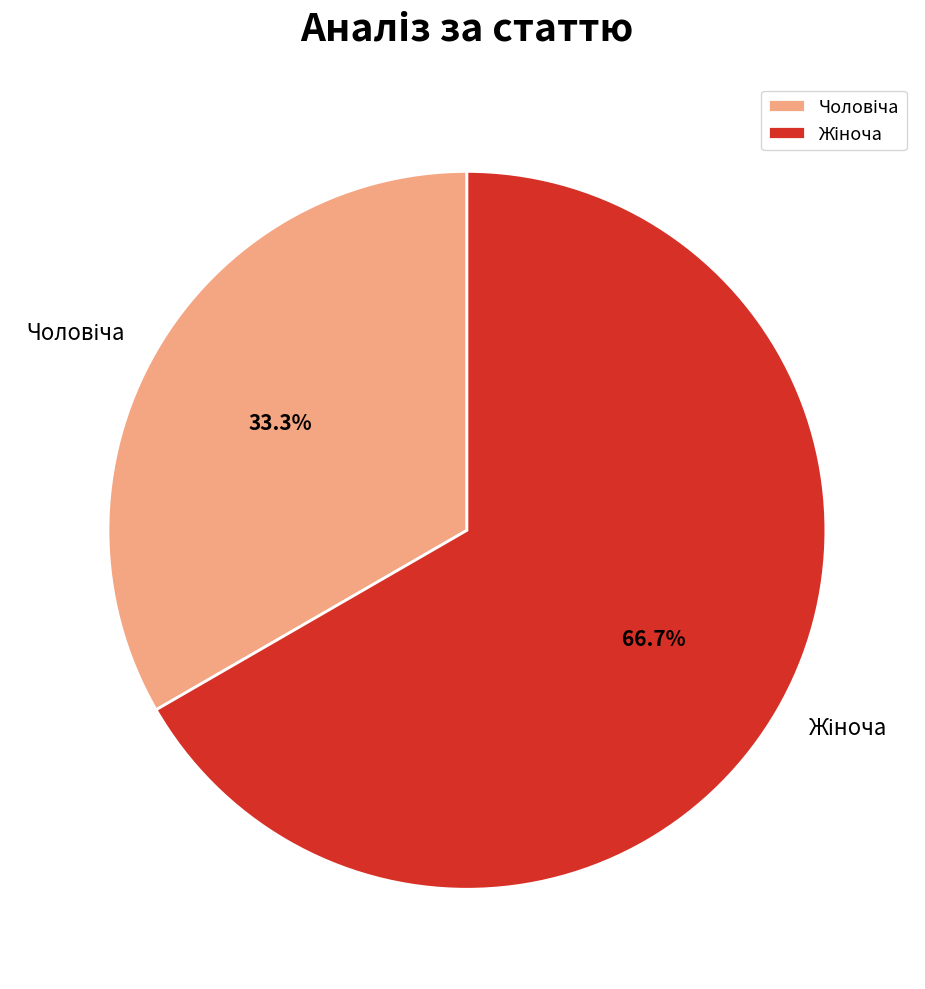

Is there any slice that represents more than half of the pie?

Yes